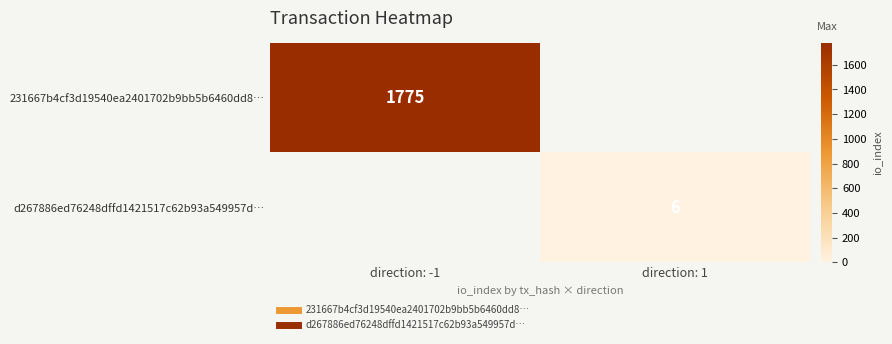

Is it true that d267886ed76248dffd1421517c62b93a549957d… equals 4 at direction: 1?

False